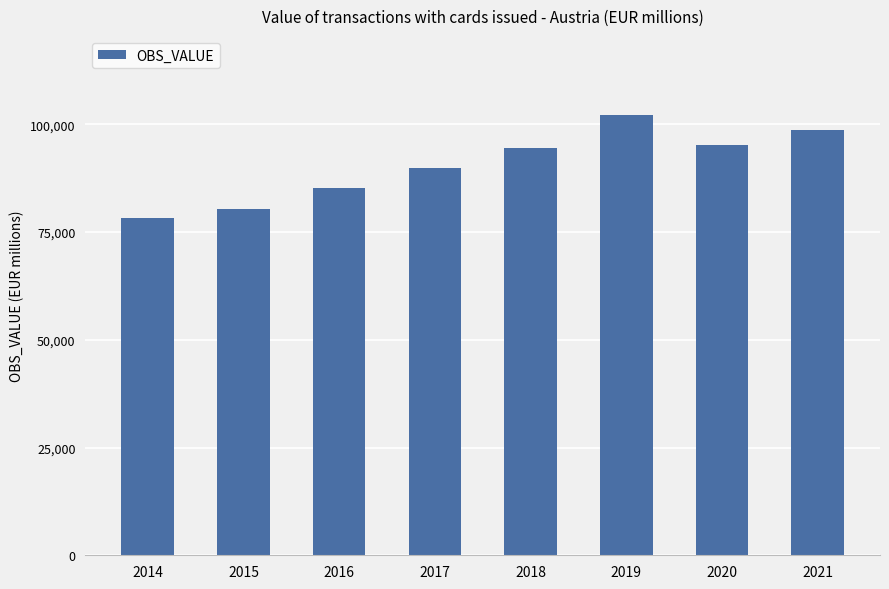

What is the minimum value shown in the chart?

78302.8